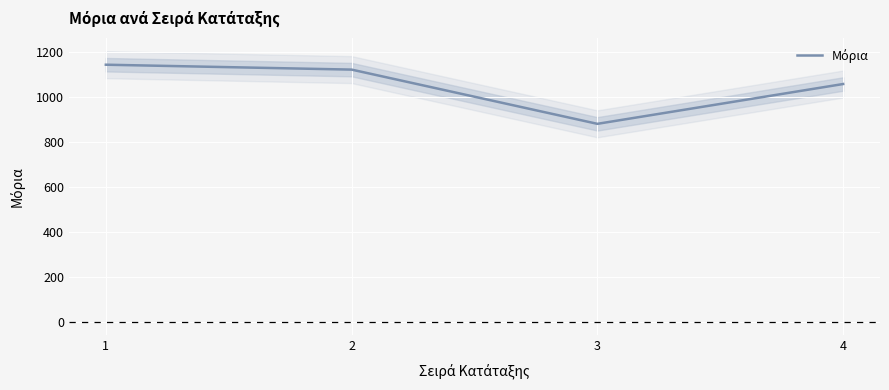

Reading right to left, what are all the values shown in this chart?

4=1058.0	3=880.9	2=1122.1	1=1143.9